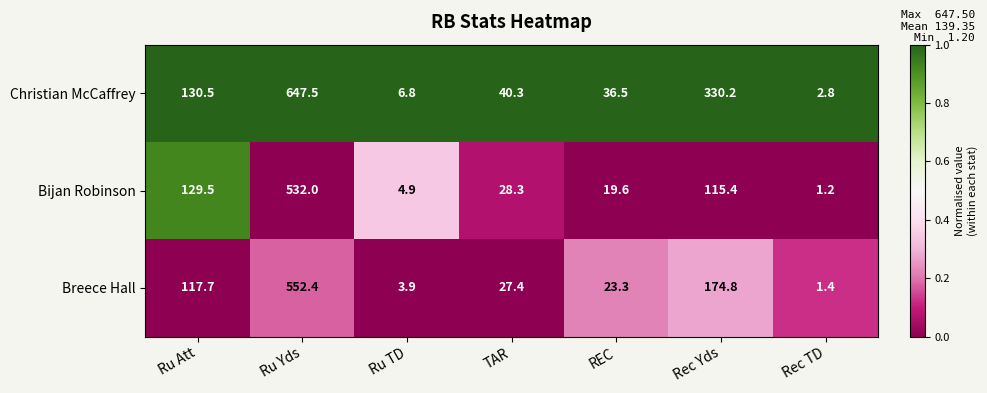

At which label does Breece Hall first exceed 27?

Ru Att